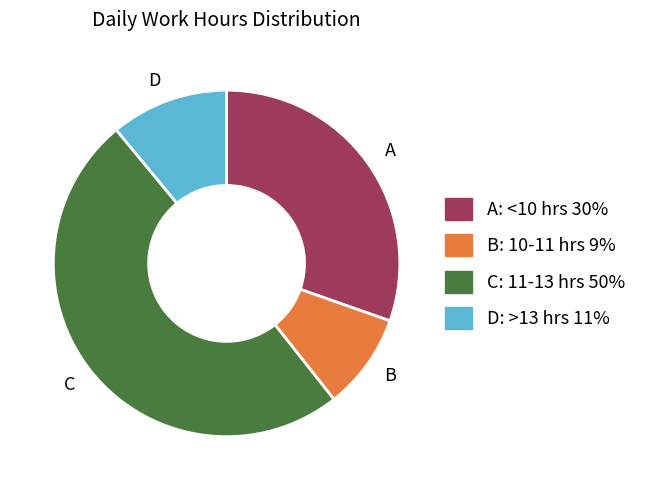

Count the number of slices in the pie.

4